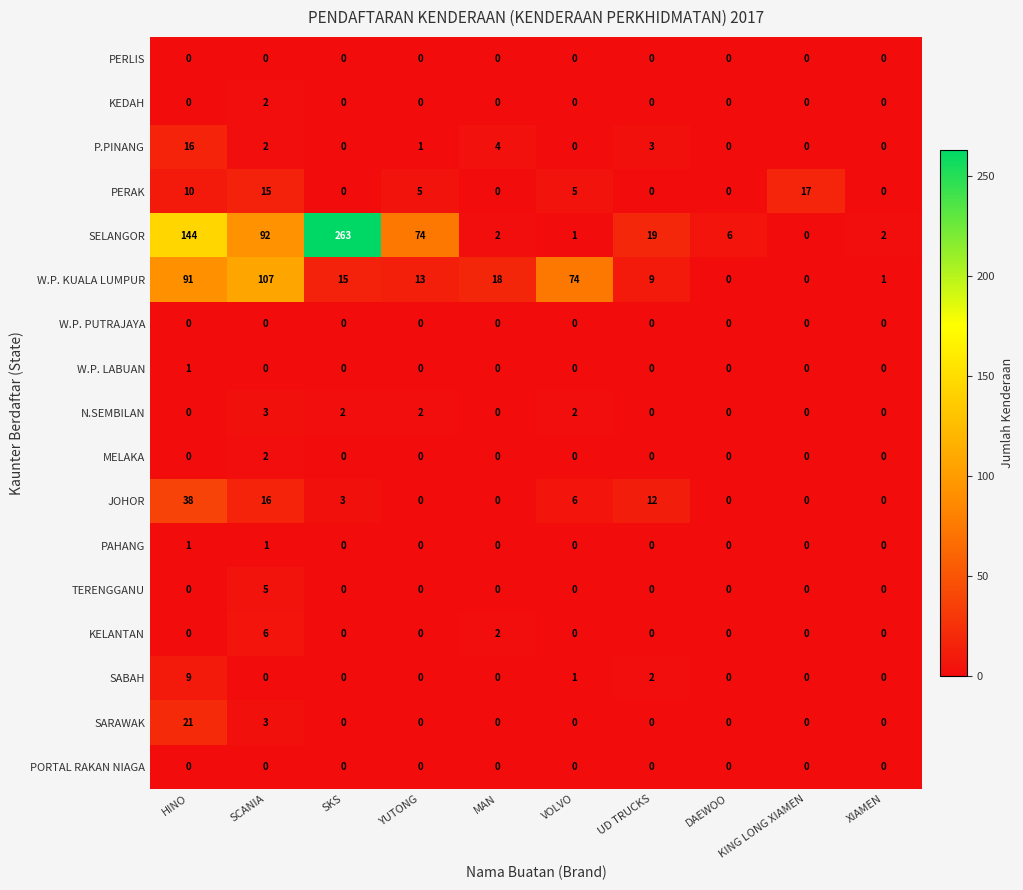

How many categories are shown in the chart?

10